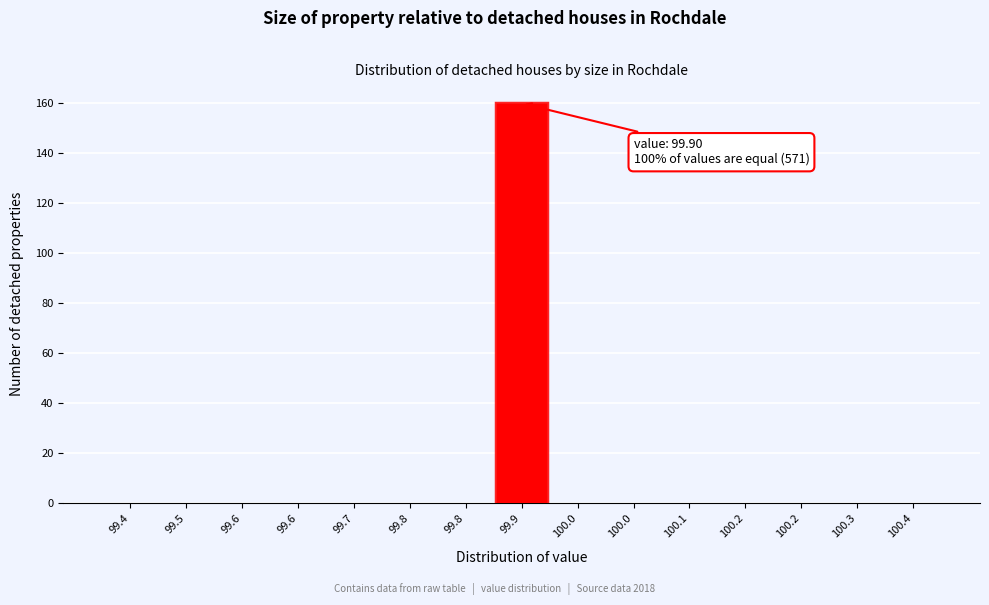

How many series are shown in this chart?

1